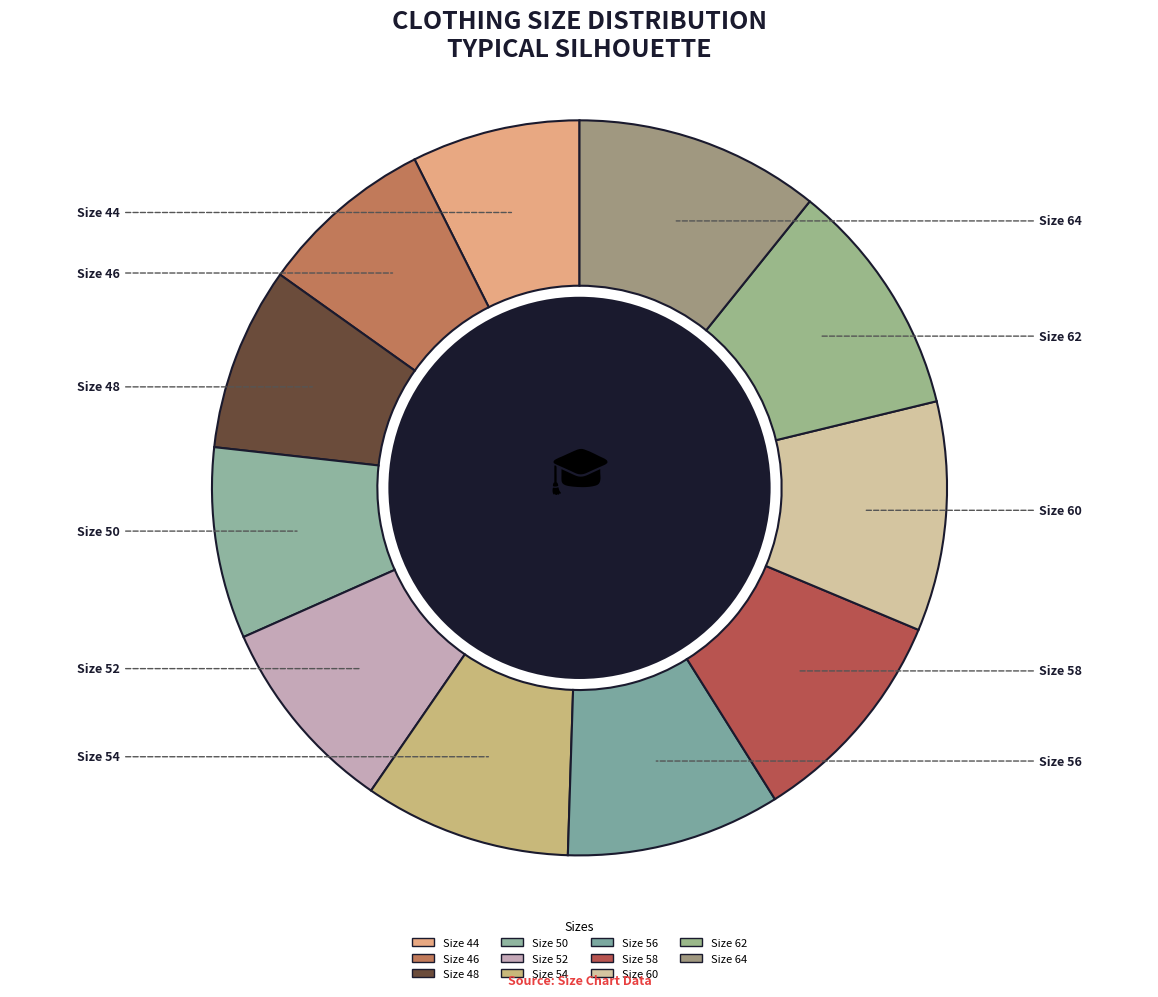

How many slices are in this pie chart?

11